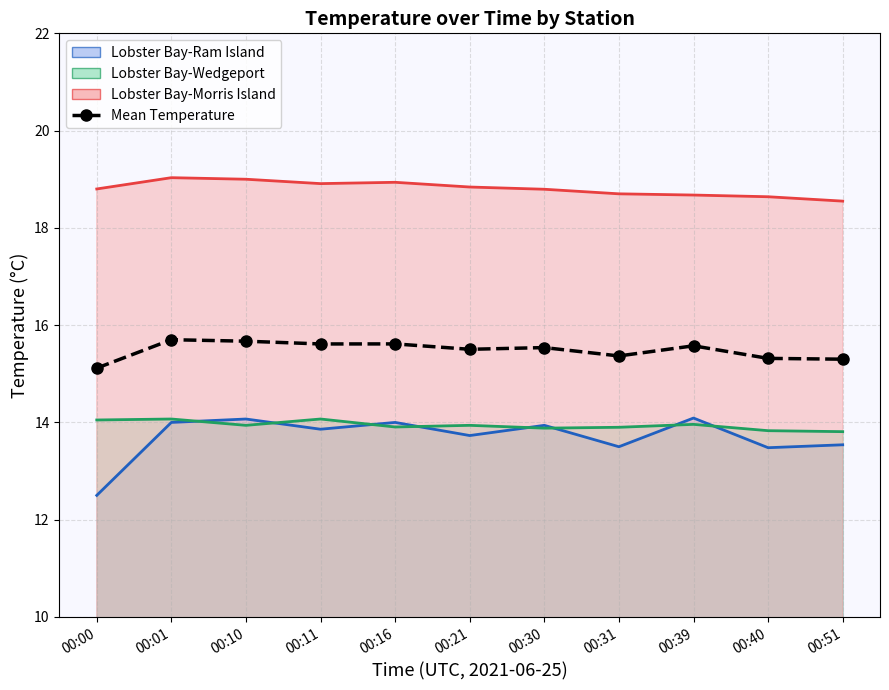

Is it true that the value at 00:10 is 6.5?

False